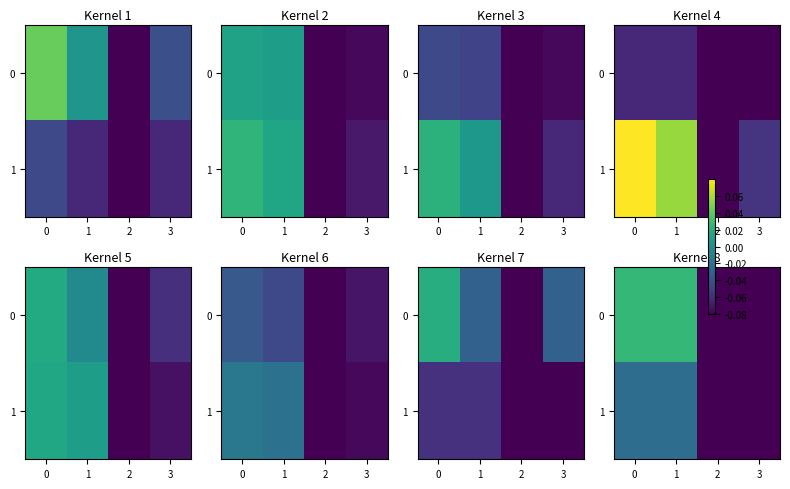

Read the 0 value at 3.

-0.1